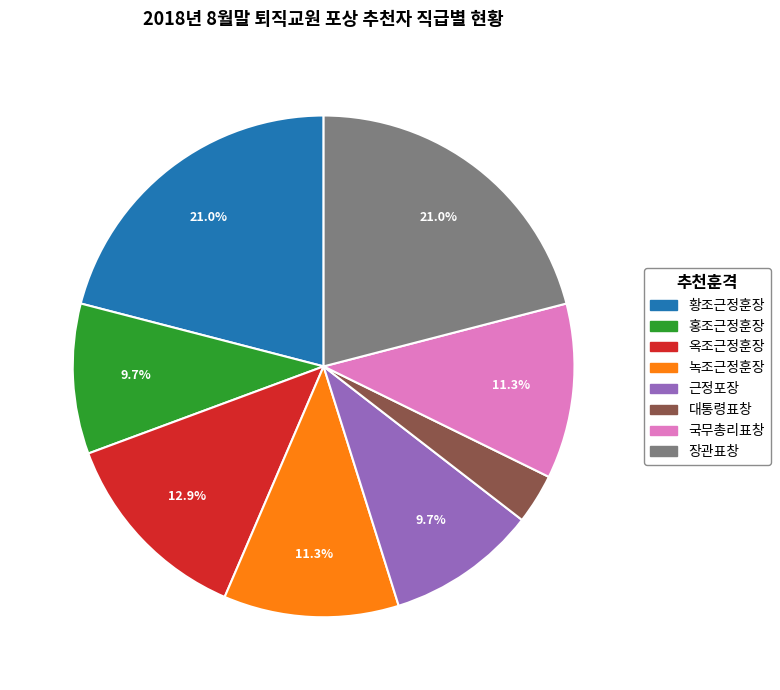

Is there any slice that represents more than half of the pie?

No